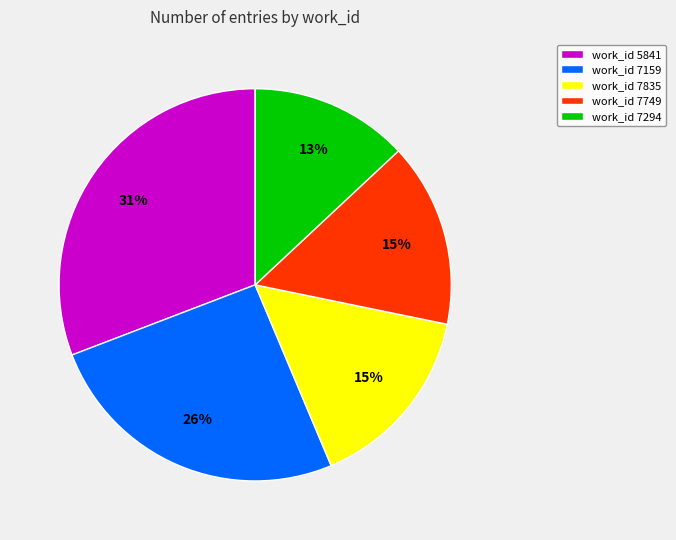

Combined, do work_id 7749 and work_id 5841 account for over 50%?

No